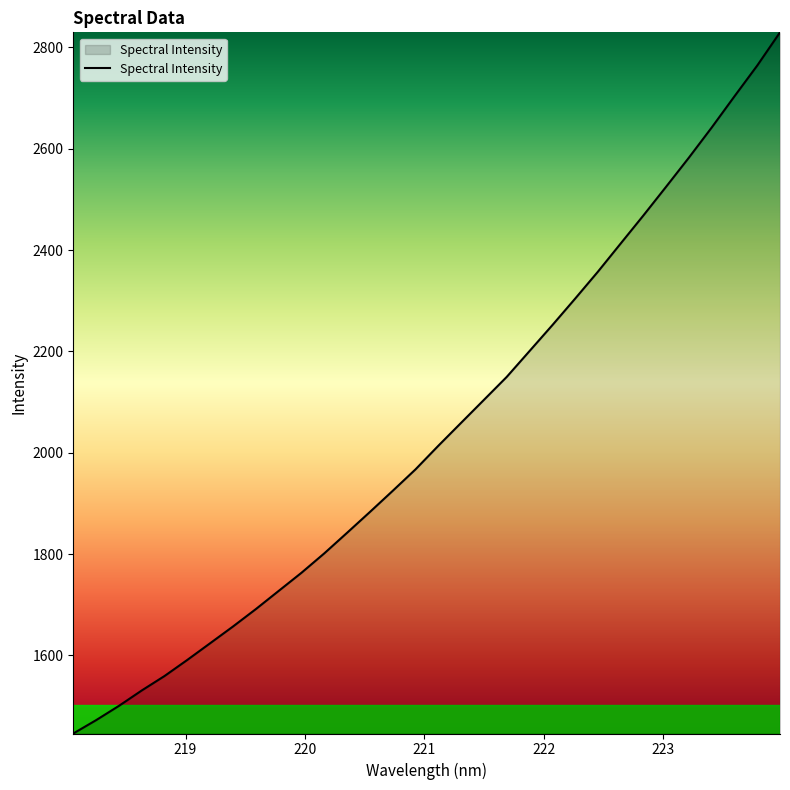

How many lines are shown in the chart?

1